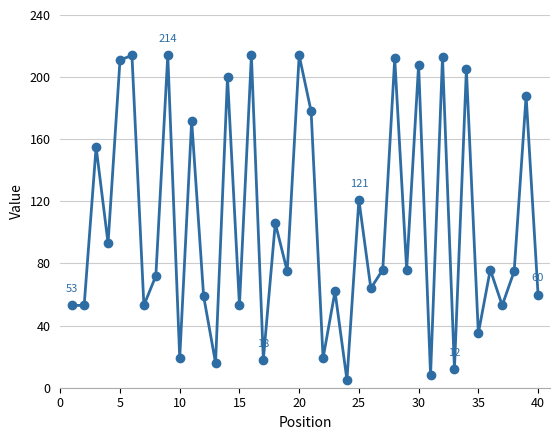

What is the difference between the maximum and minimum values?

209